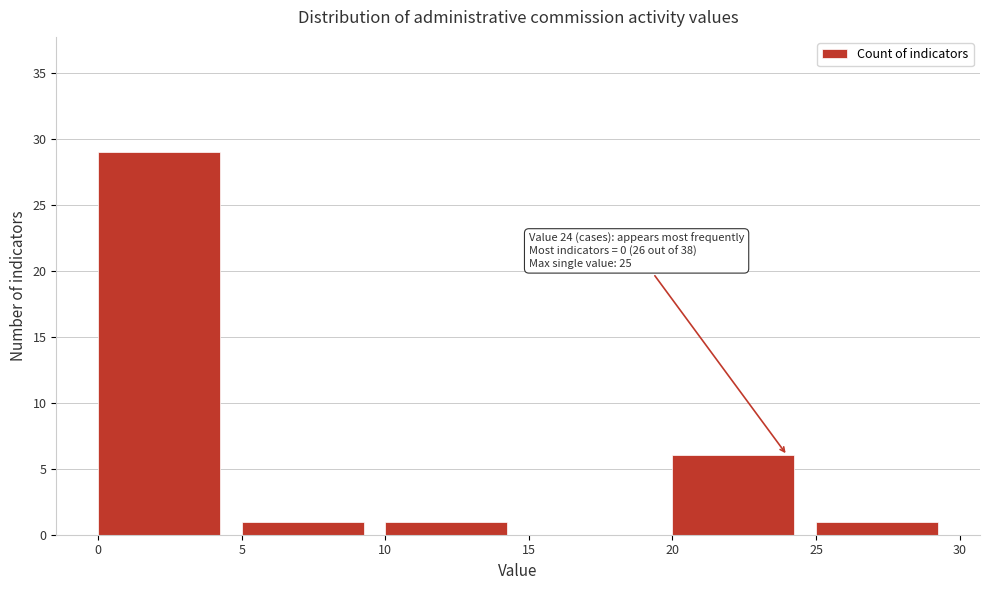

Which range on the x-axis has the tallest bar?

0 to 5